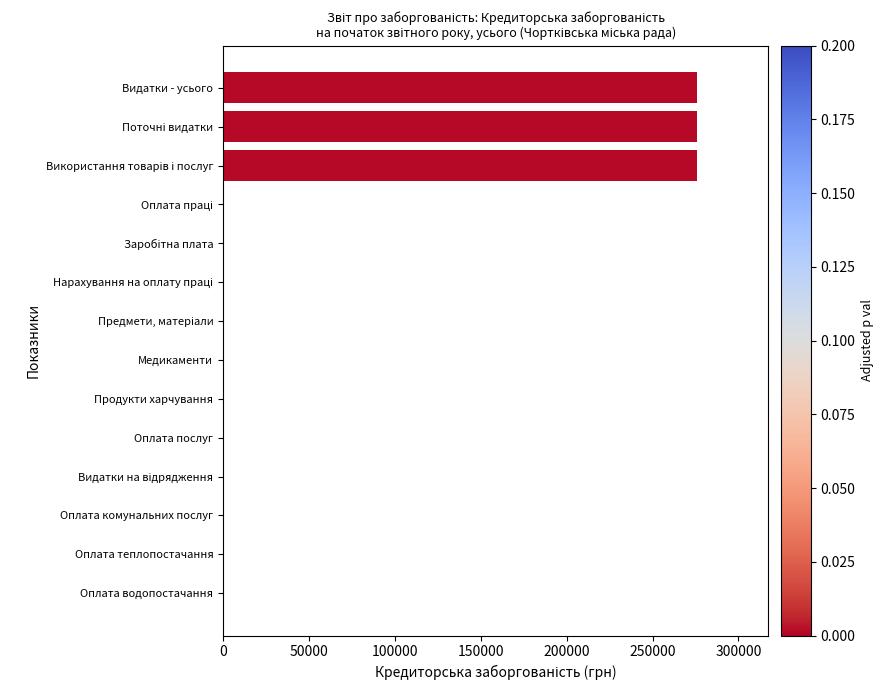

What is the change in value from Видатки - усього to Медикаменти?

-276000